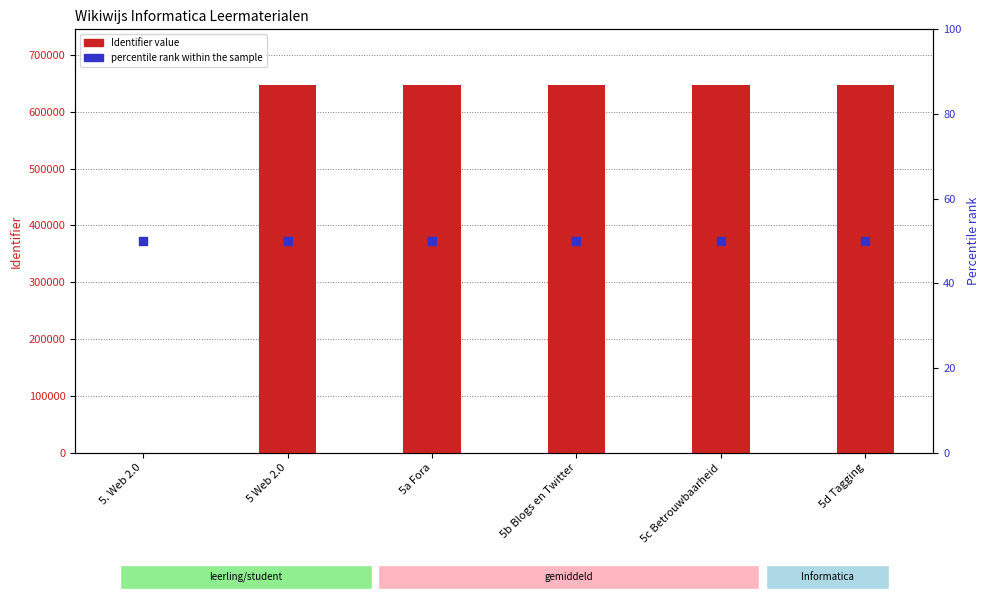

At how many categories does at least one series exceed 263593?

5